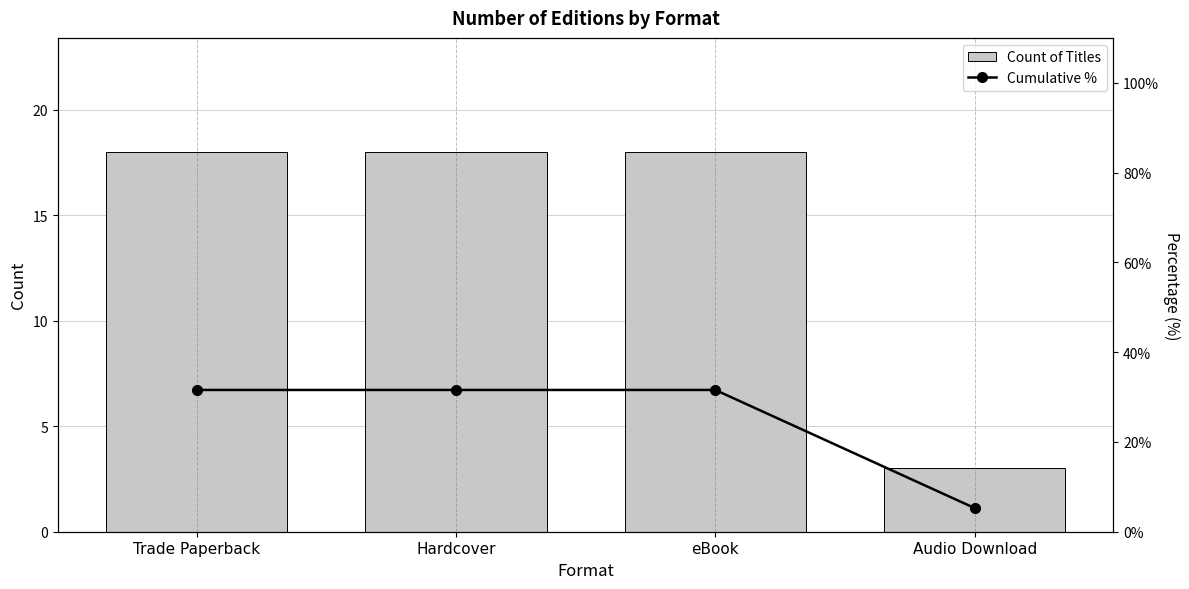

Which series changed the most between Trade Paperback and eBook?

Count of Titles